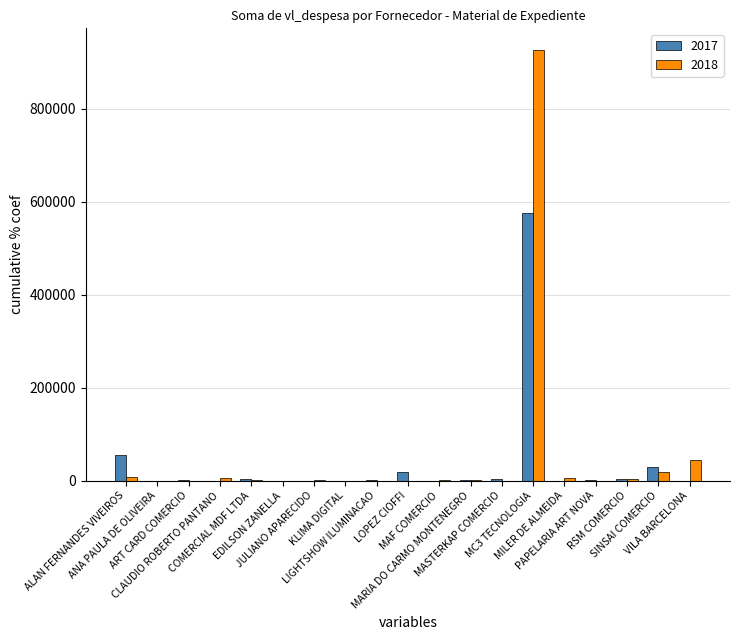

What is the sum of all 2017 values?

696644.9